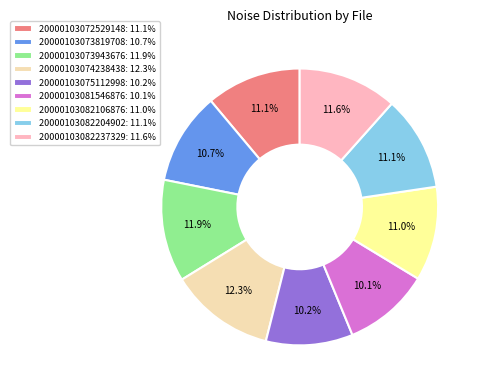

To the nearest percent, what is the average slice percentage?

11%